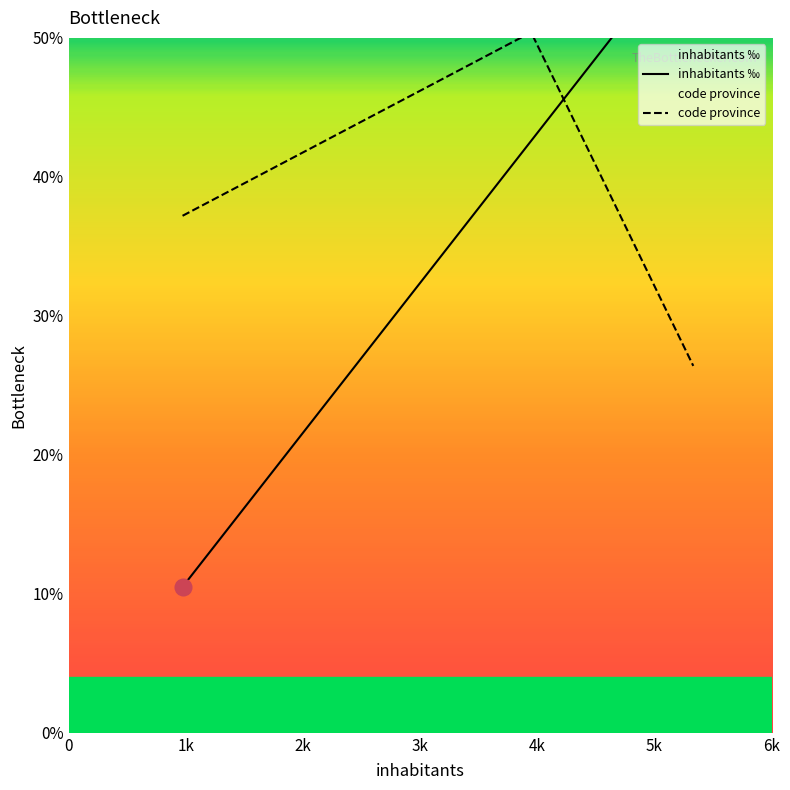

What is the value of the code province point at the 2nd from the left?

50.4